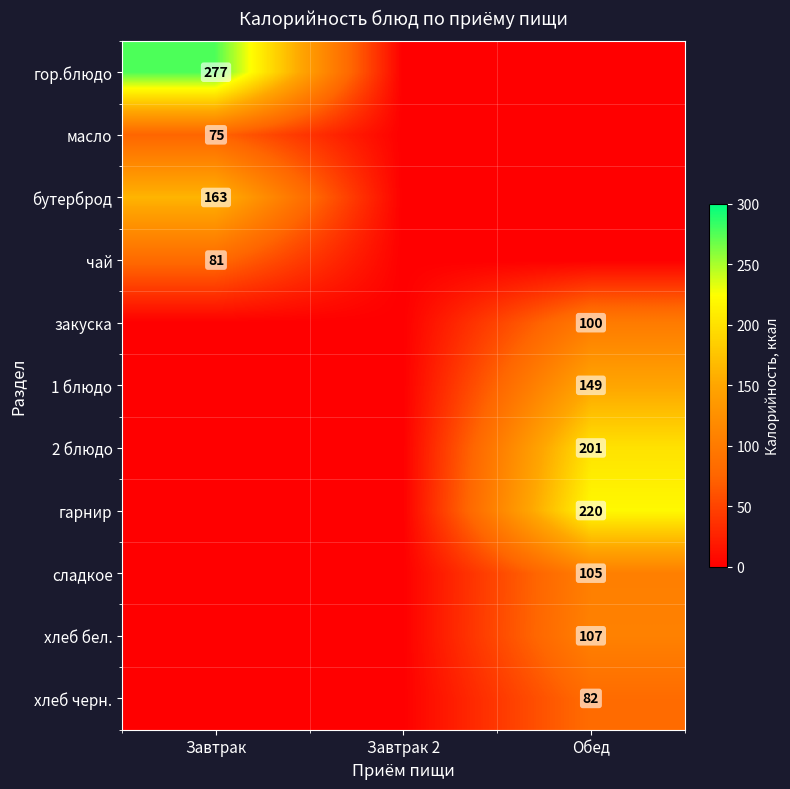

Is the value of хлеб бел. at Обед greater than the value of 2 блюдо at Обед?

No